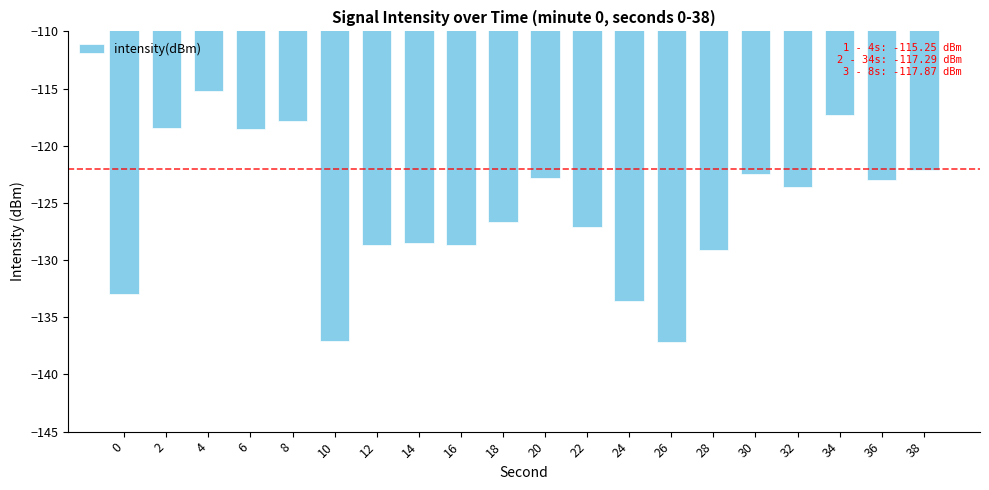

What is the value of the 11th bar from the left?

-122.8